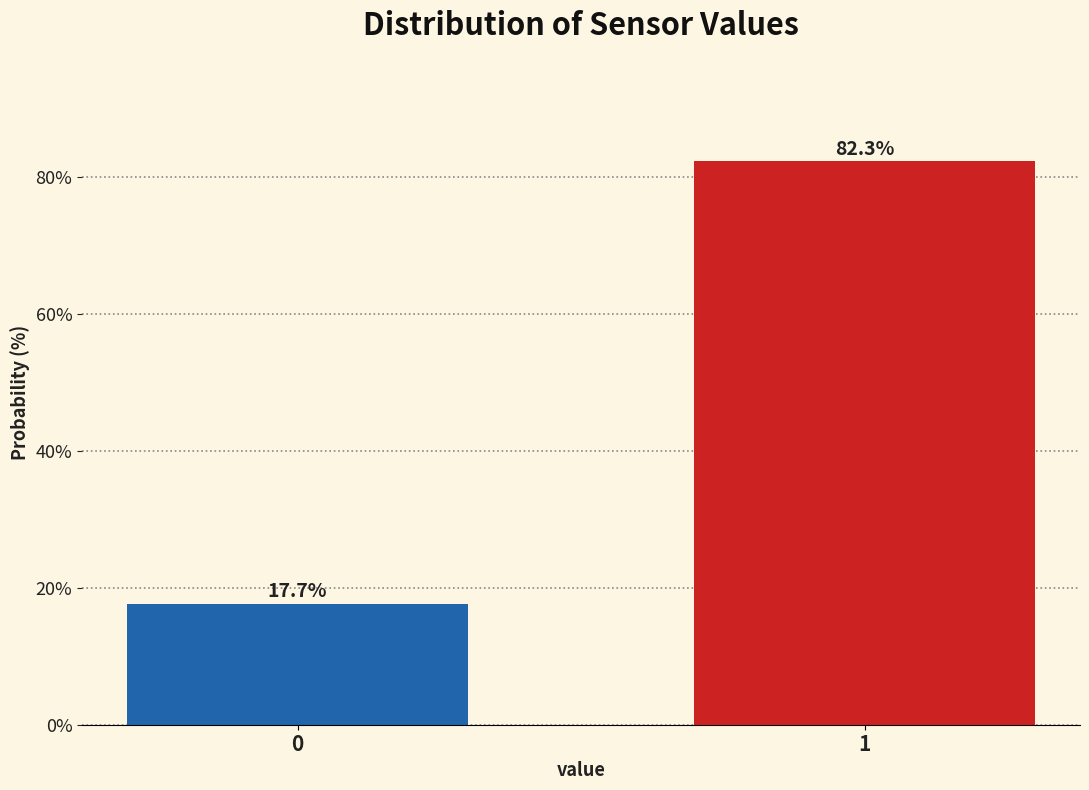

Reading right to left, extract all data points from this chart.

1=82.3	0=17.7